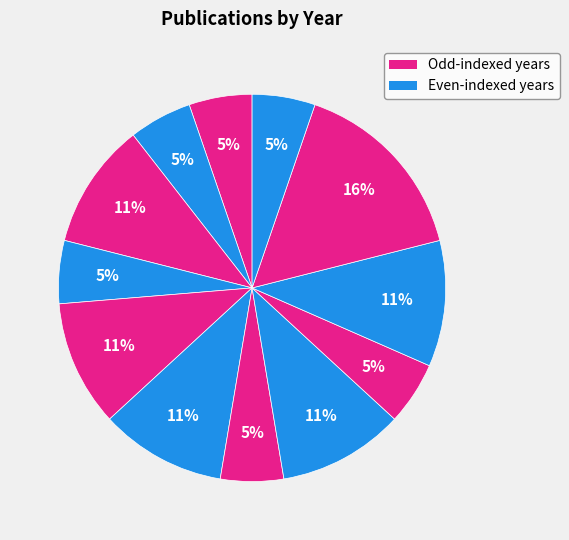

To the nearest percent, what is the difference between the largest and smallest slice percentages?

11%